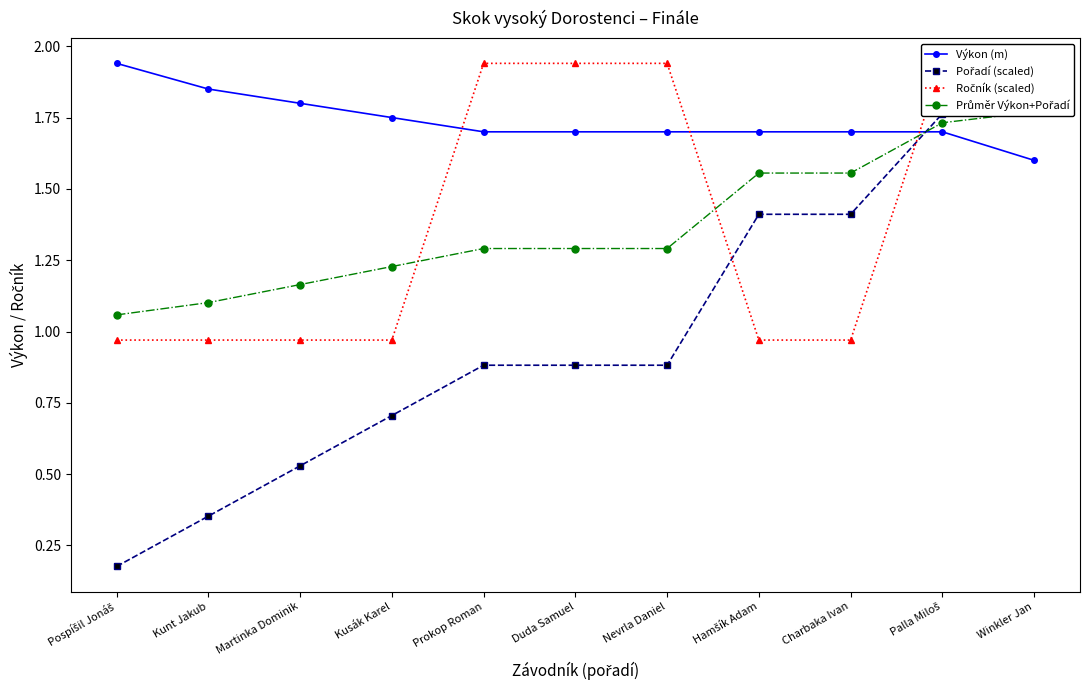

At which category does the chart reach its minimum across all series?

Pospíšil Jonáš